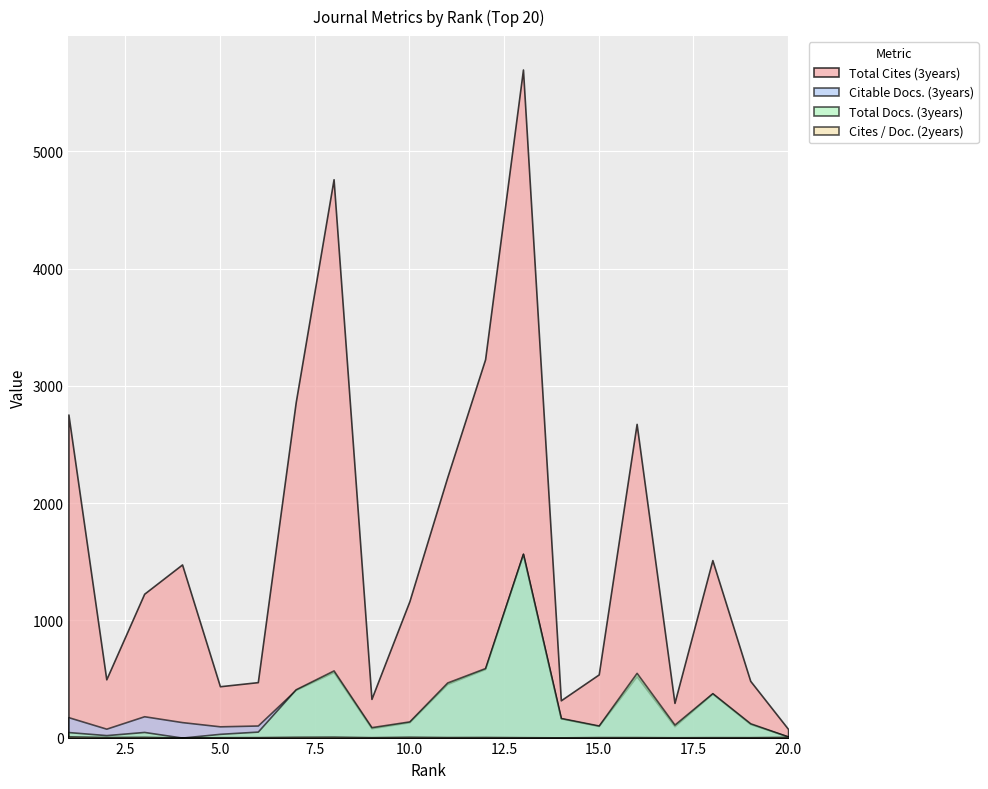

True or false: Total Docs. (3years) and Cites / Doc. (2years) cross at least once.

False